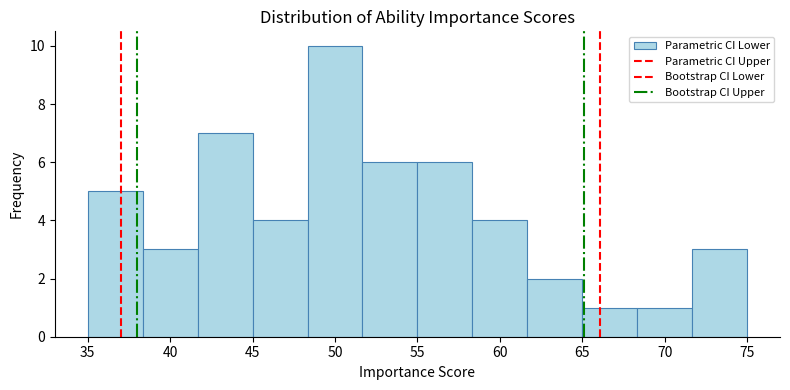

Over which range of the x-axis is the bar tallest?

48.5 to 51.5